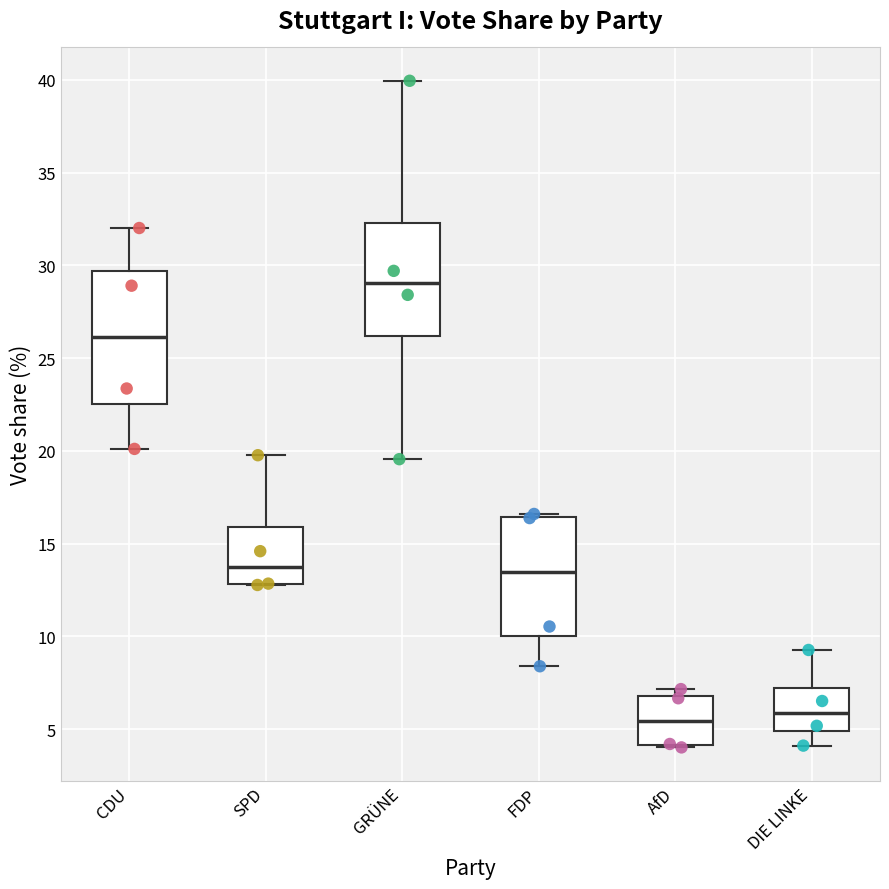

Reading left to right, read every box against the y-axis: the position of its median line, the range the box covers, and the ends of its whiskers. The values are not printed on the chart, so give them approximately, as read against the axis.

CDU: median 26.0, box 22.5 to 29.5, whiskers 20.0 to 32.0
SPD: median 13.5, box 13.0 to 16.0, whiskers 13.0 to 20.0
GRÜNE: median 29.0, box 26.0 to 32.5, whiskers 19.5 to 40.0
FDP: median 13.5, box 10.0 to 16.5, whiskers 8.5 to 16.5 (just above the box's upper edge)
AfD: median 5.5, box 4.0 to 7.0, whiskers 4.0 to 7.0 (just above the box's upper edge)
DIE LINKE: median 6.0, box 5.0 to 7.0, whiskers 4.0 to 9.5